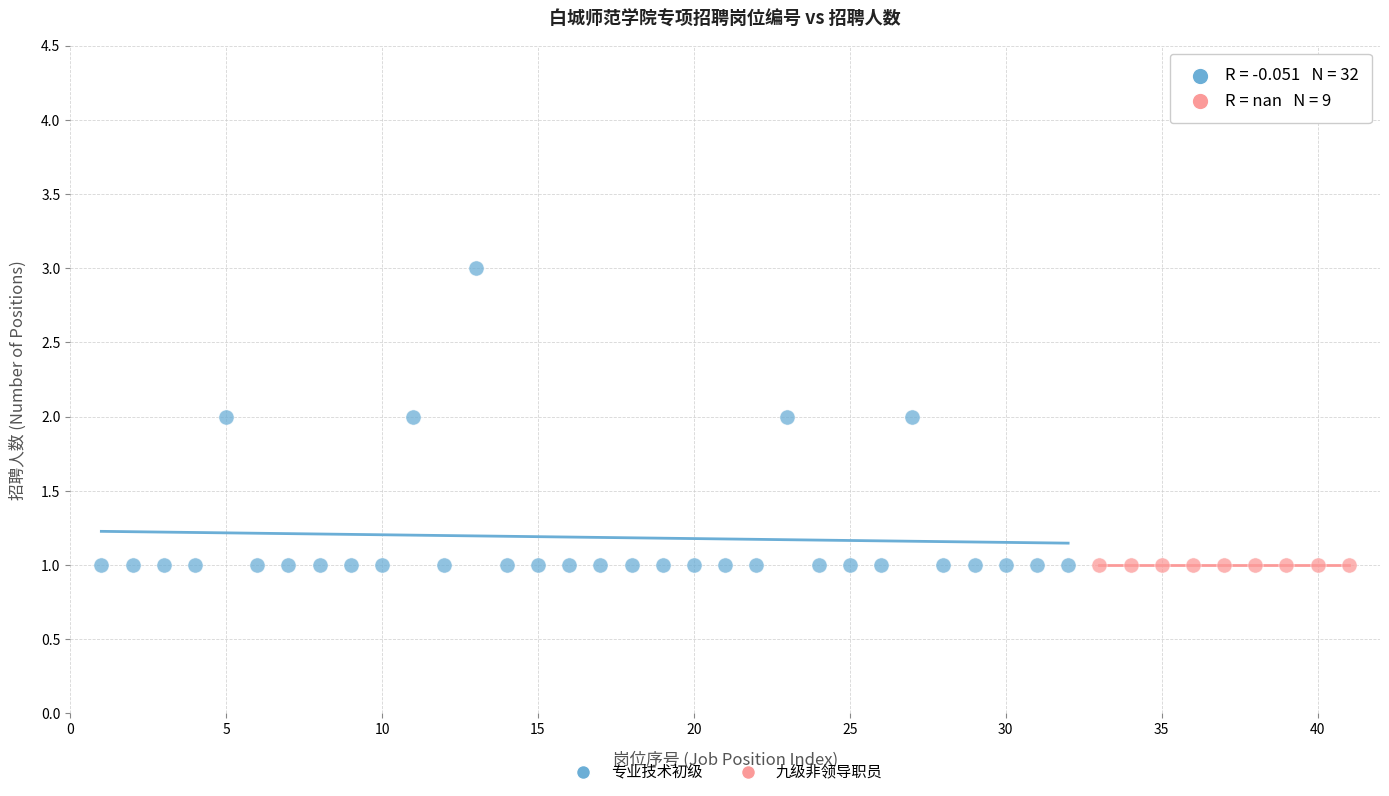

Which series reaches the maximum Y coordinate?

专业技术初级